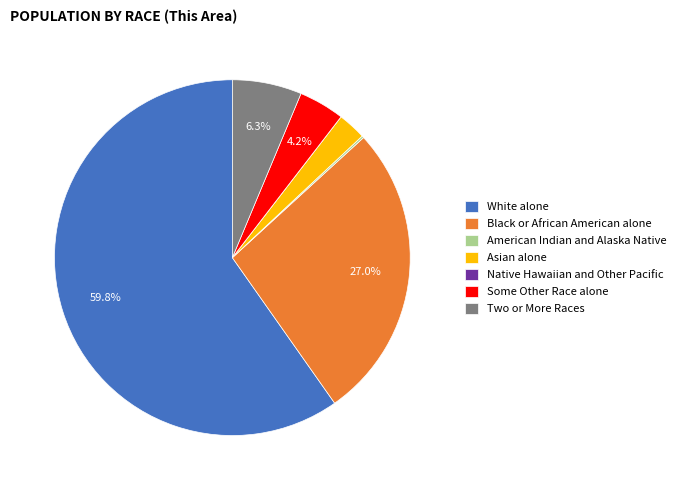

Does Two or More Races account for over 50% of the chart?

No